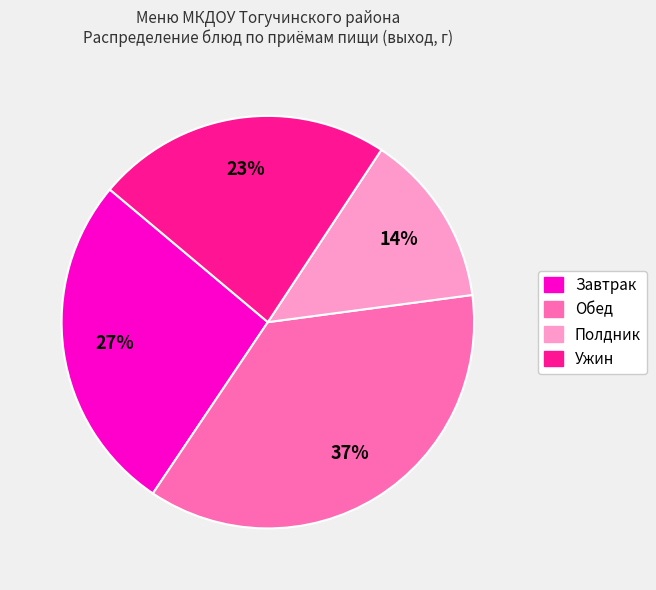

To the nearest percent, what is the average slice percentage?

25%